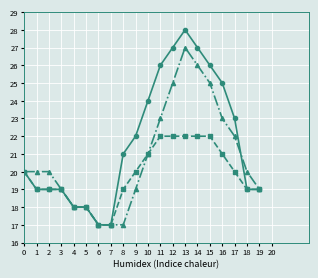

At which category does the chart reach its peak across all series?

13